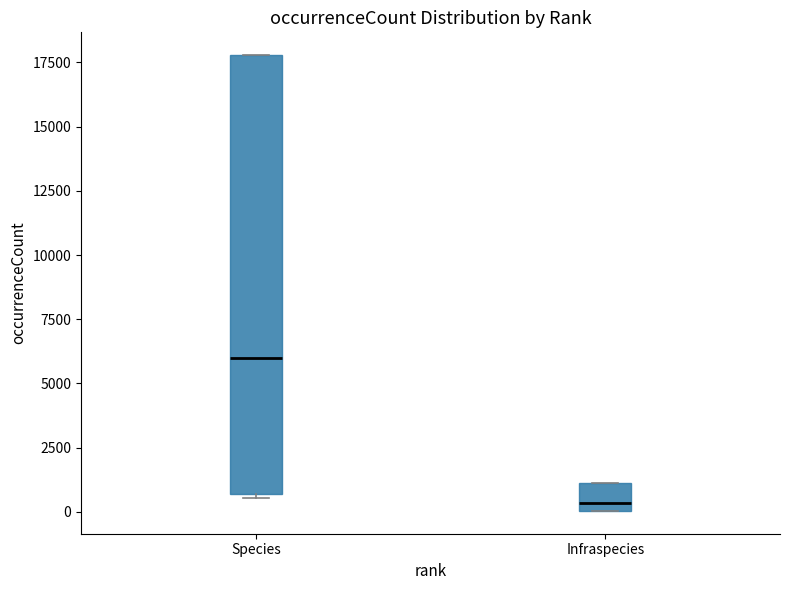

Where does the median line of the box for Infraspecies sit on the y-axis? The values are not printed on the chart, so give them approximately, as read against the axis.

500